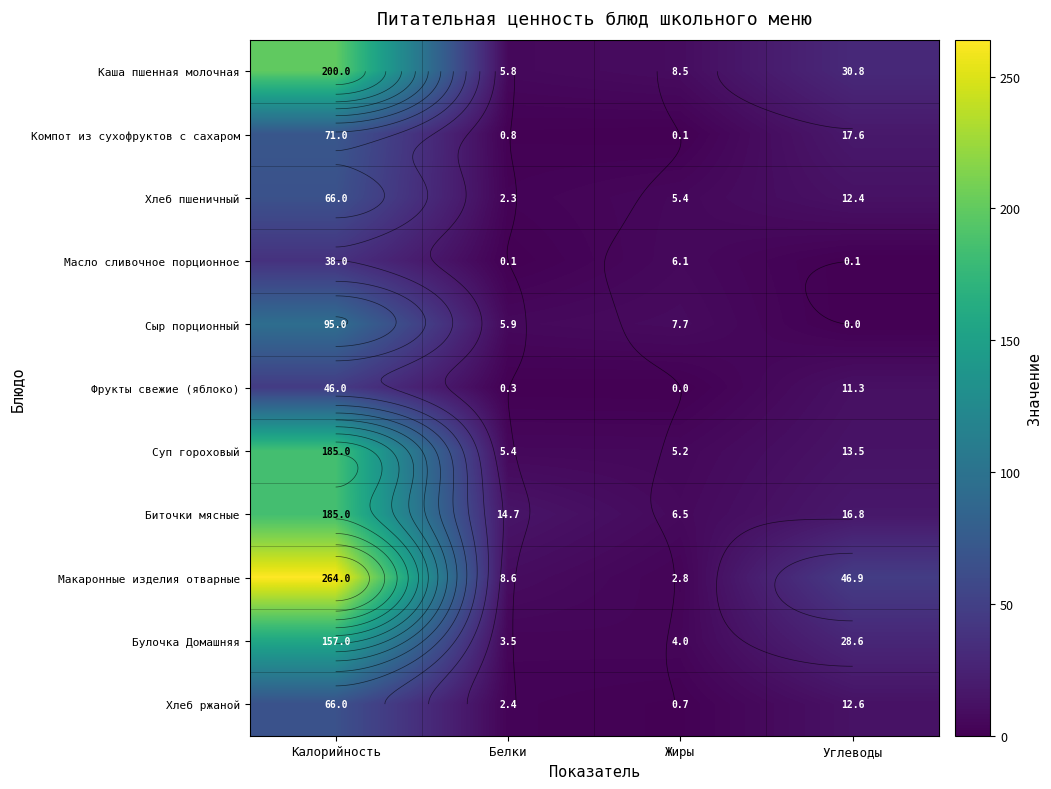

What is the difference between the Фрукты свежие (яблоко) values at Жиры and Белки?

0.3